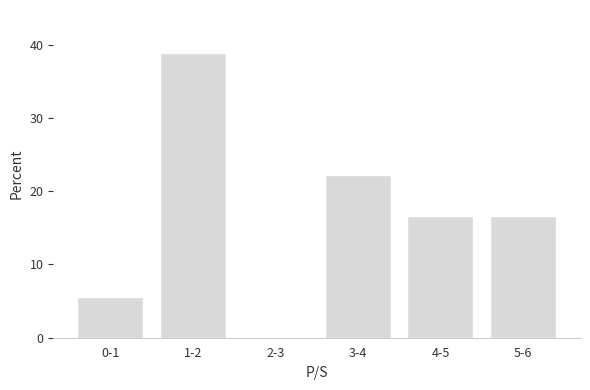

Reading right to left, what are all the values shown in this chart?

5-6=16.7	4-5=16.7	3-4=22.2	2-3=0.0	1-2=38.9	0-1=5.6